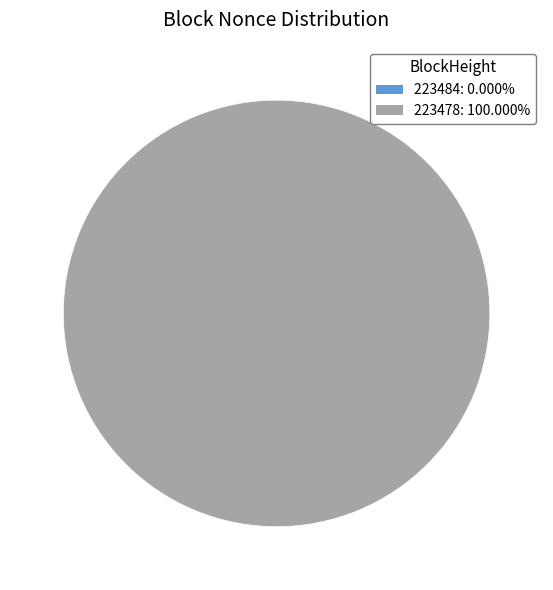

Which slice is the smallest?

223484